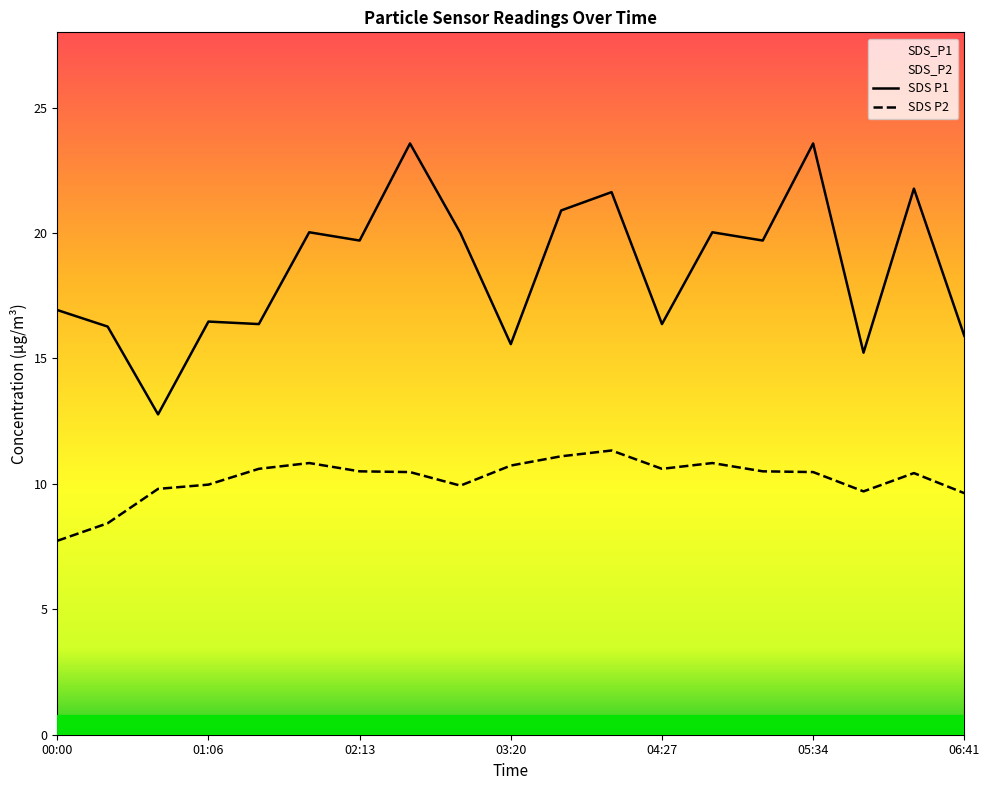

In SDS_P2, how many points are lower than both neighbors (excluding endpoints)?

3